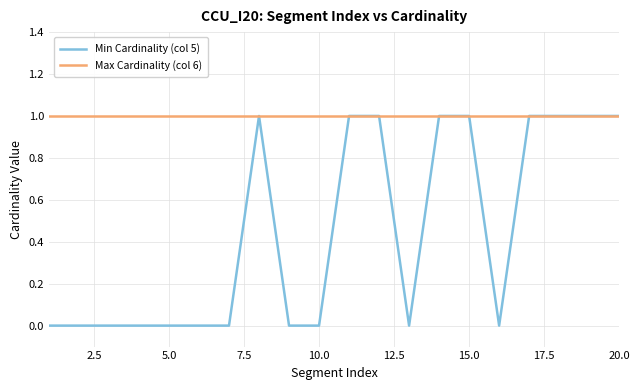

Which series has the largest total across all categories?

Max Cardinality (col 6)